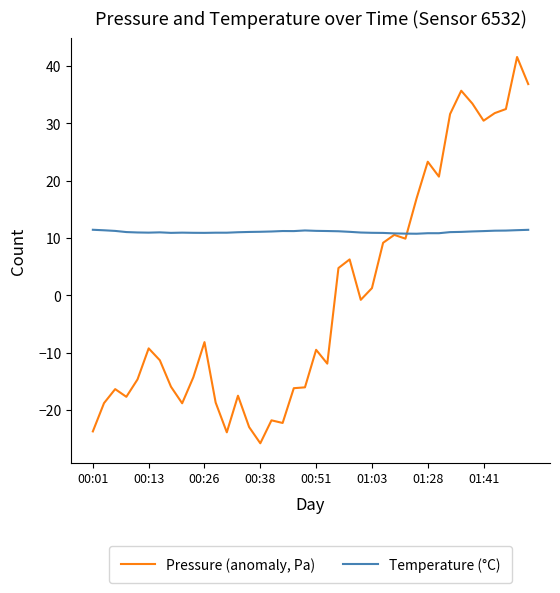

Which series has the largest range (max minus min)?

Pressure (anomaly, Pa)